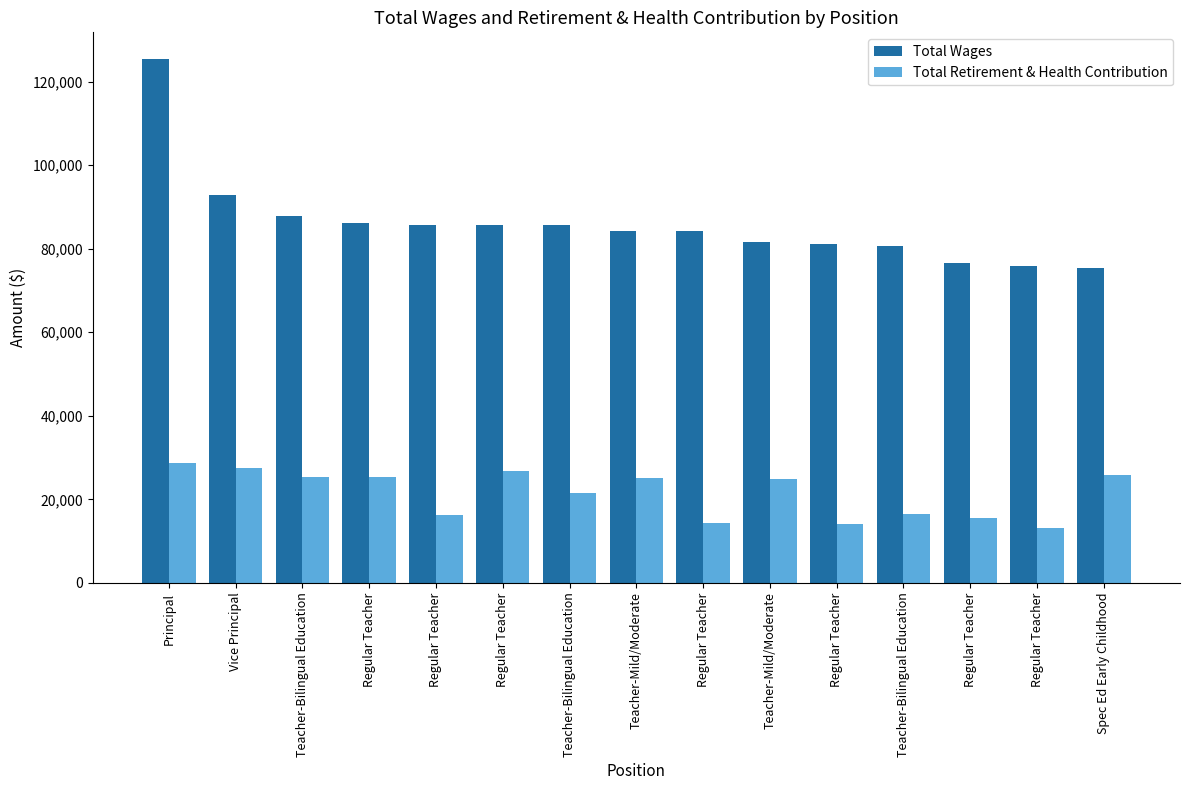

Is it true that Total Retirement & Health Contribution equals 42244 at Principal?

False